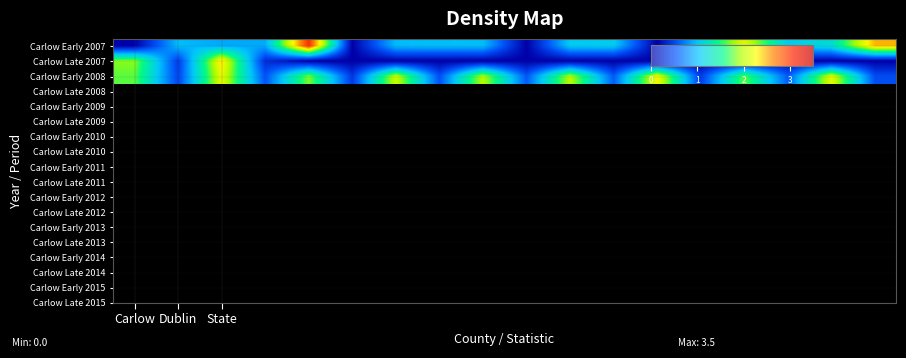

List the series in order of their peak value, highest first.

Carlow Early 2007, Carlow Late 2007, Carlow Early 2008